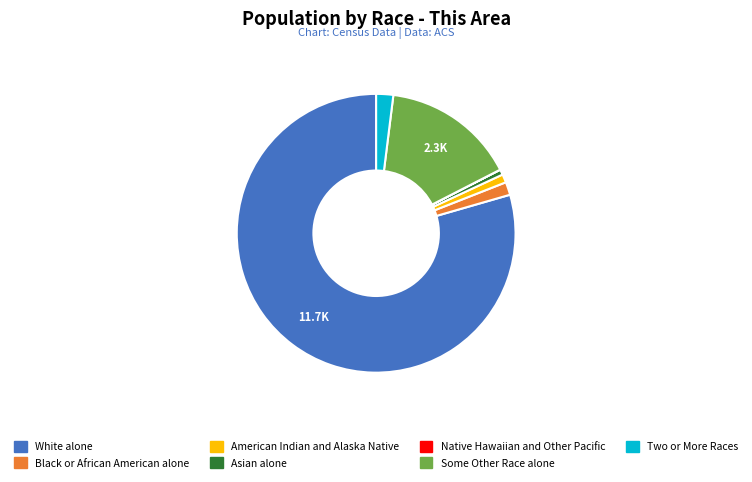

Which slice is the largest?

White alone